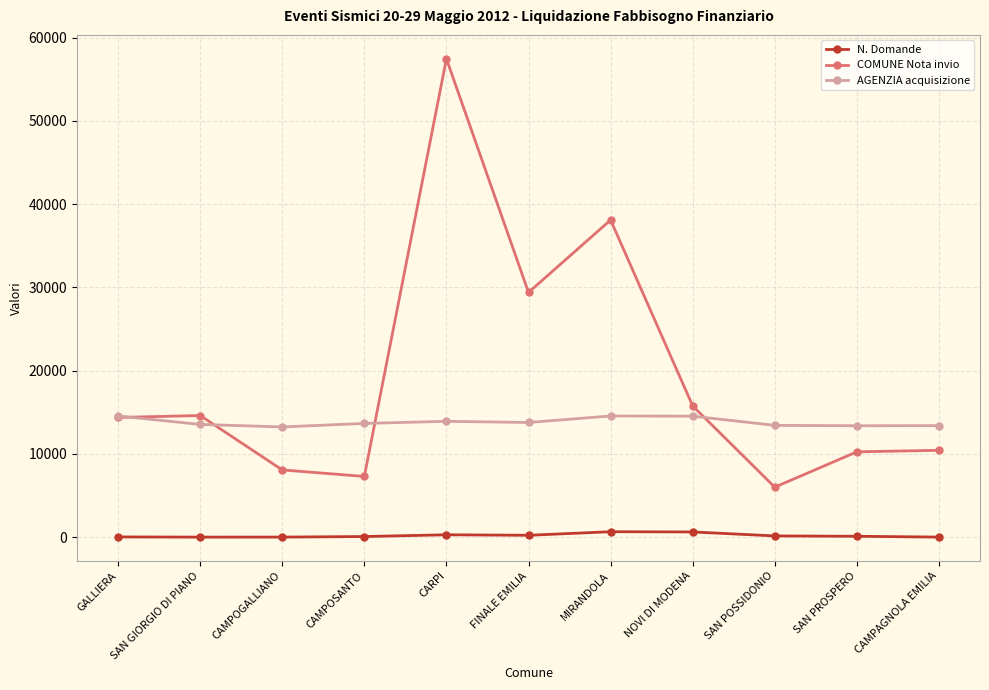

Does the chart display data point markers on the line(s)?

Yes